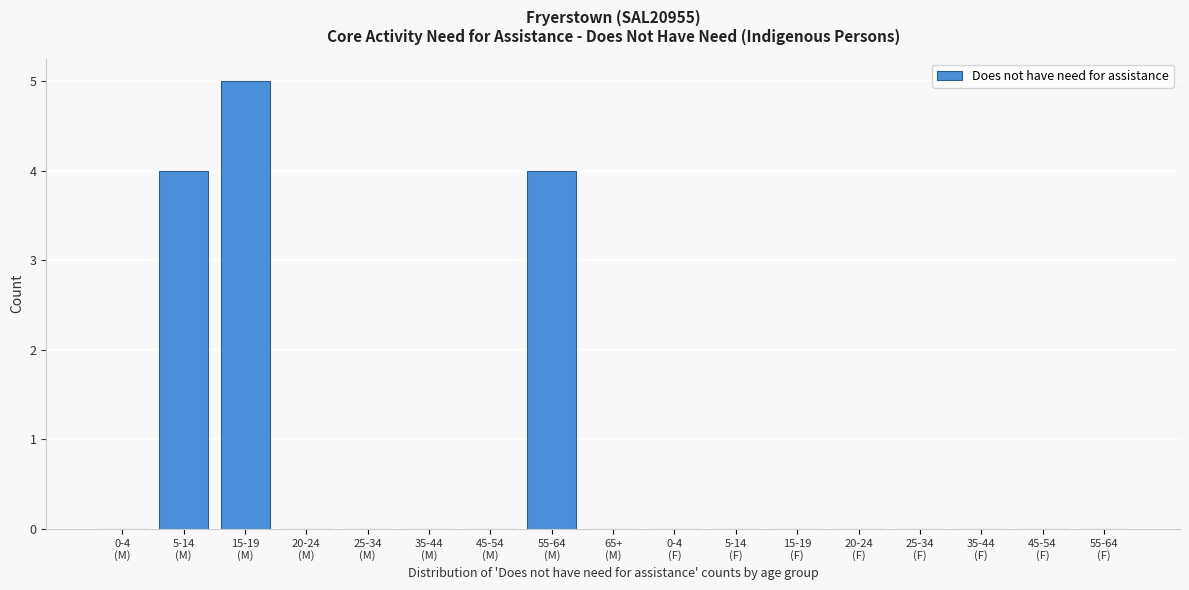

What is the sum of all values?

13